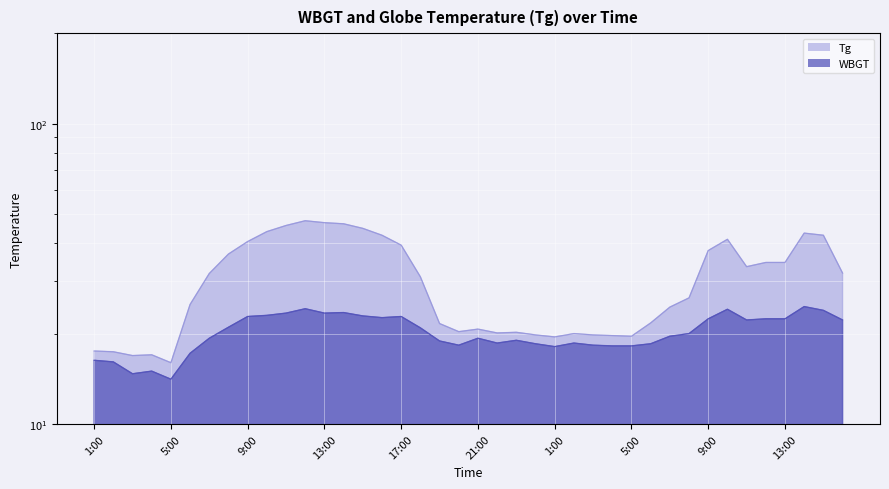

Between 15:00 and 10:00, which series saw the biggest shift?

Tg